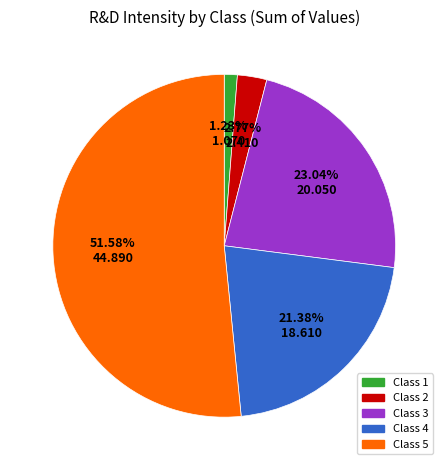

Does any single category account for the majority?

Yes